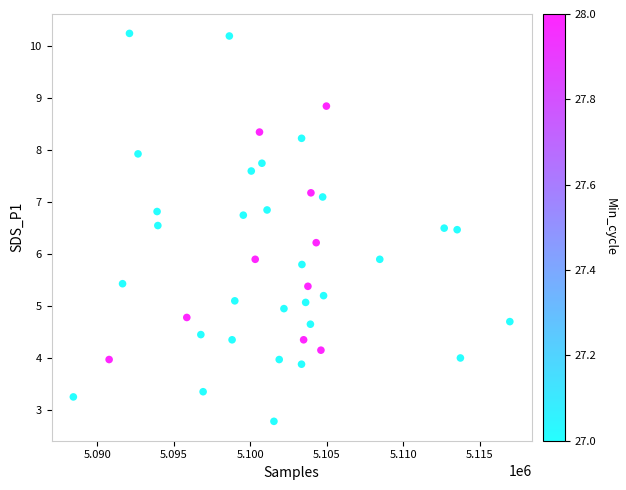

What is the range of Y values (max minus min)?

7.5